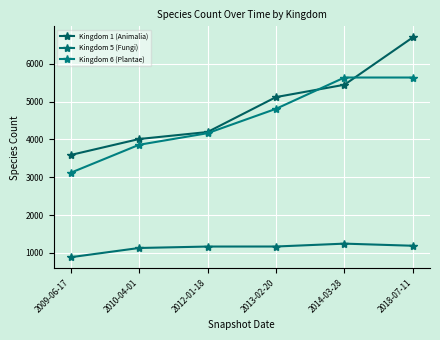

How many distinct data groups are displayed?

3